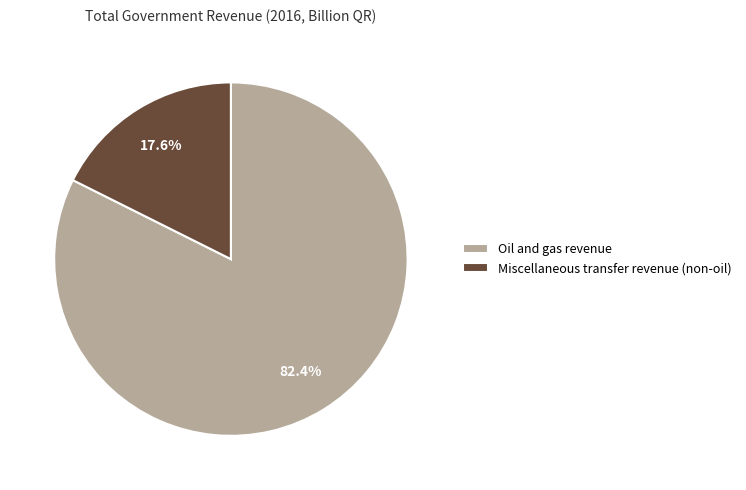

How many slices are in this pie chart?

2